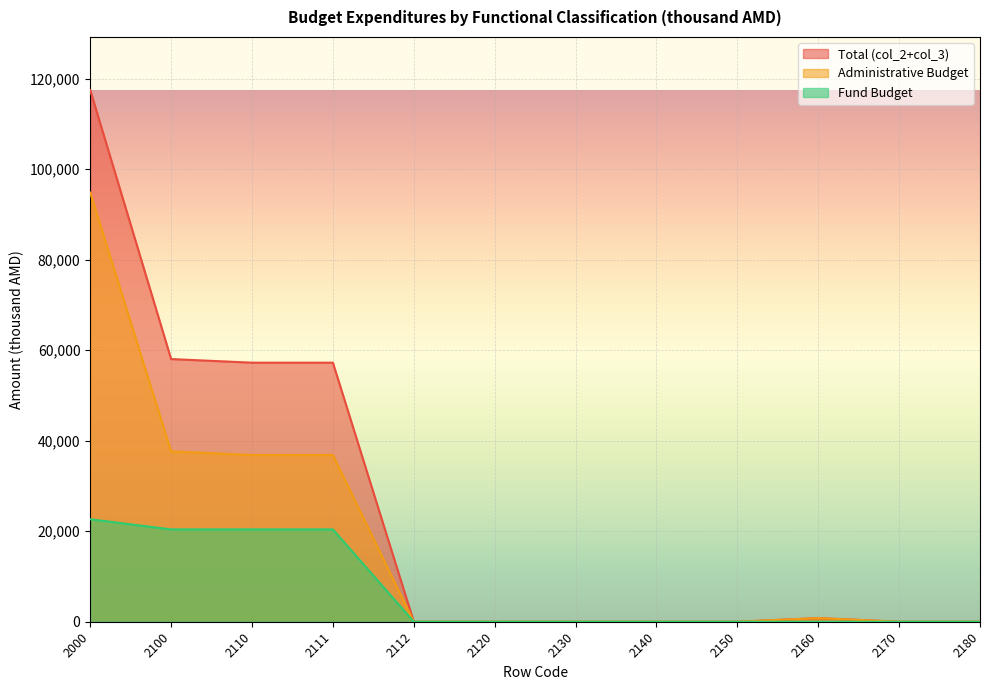

Reading left to right, extract all data points from this chart.

Total (col_2+col_3): 117442.5	58030.0	57230.0	57230.0	0.0	0.0	0.0	0.0	0.0	800.0	0.0	0.0
Administrative Budget: 94801.7	37630.0	36830.0	36830.0	0.0	0.0	0.0	0.0	0.0	800.0	0.0	0.0
Fund Budget: 22640.8	20400.0	20400.0	20400.0	0.0	0.0	0.0	0.0	0.0	0.0	0.0	0.0